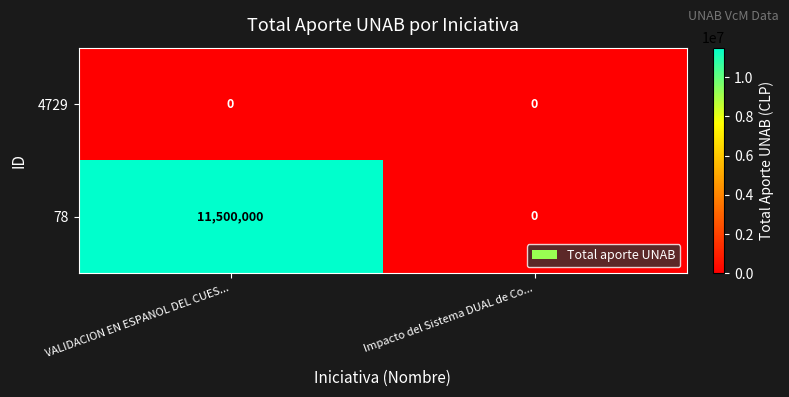

Is it true that 78 equals 18348723 at VALIDACION EN ESPANOL DEL CUES...?

False